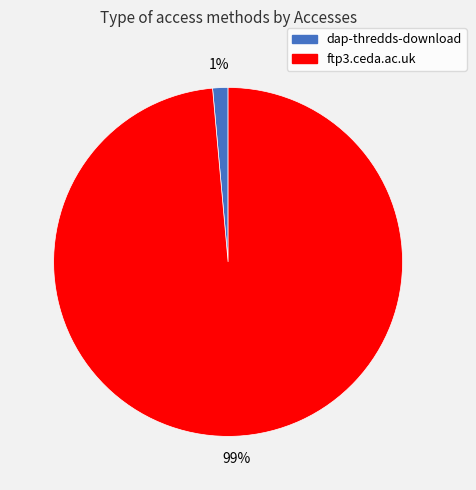

Count the number of slices in the pie.

2